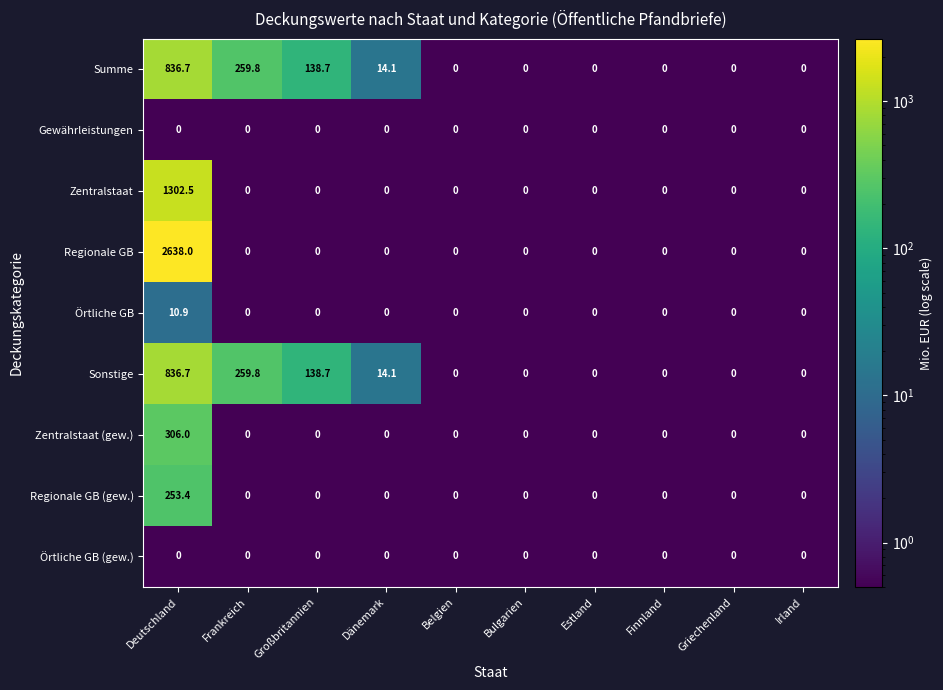

Which series has the largest total across all categories?

Regionale GB